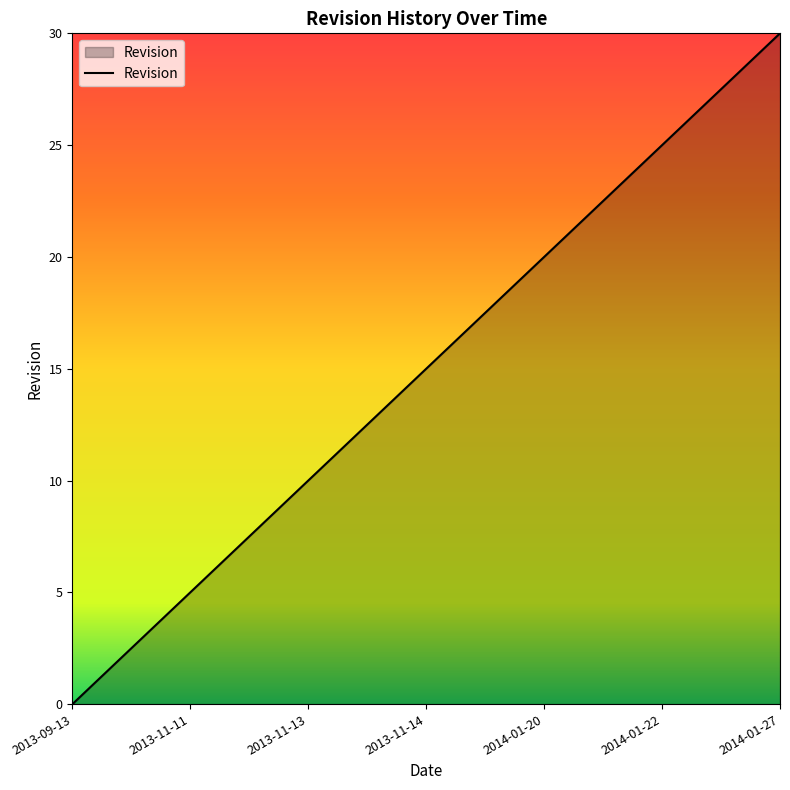

What is the change in value from 2013-09-13 to 2013-11-14?

+15